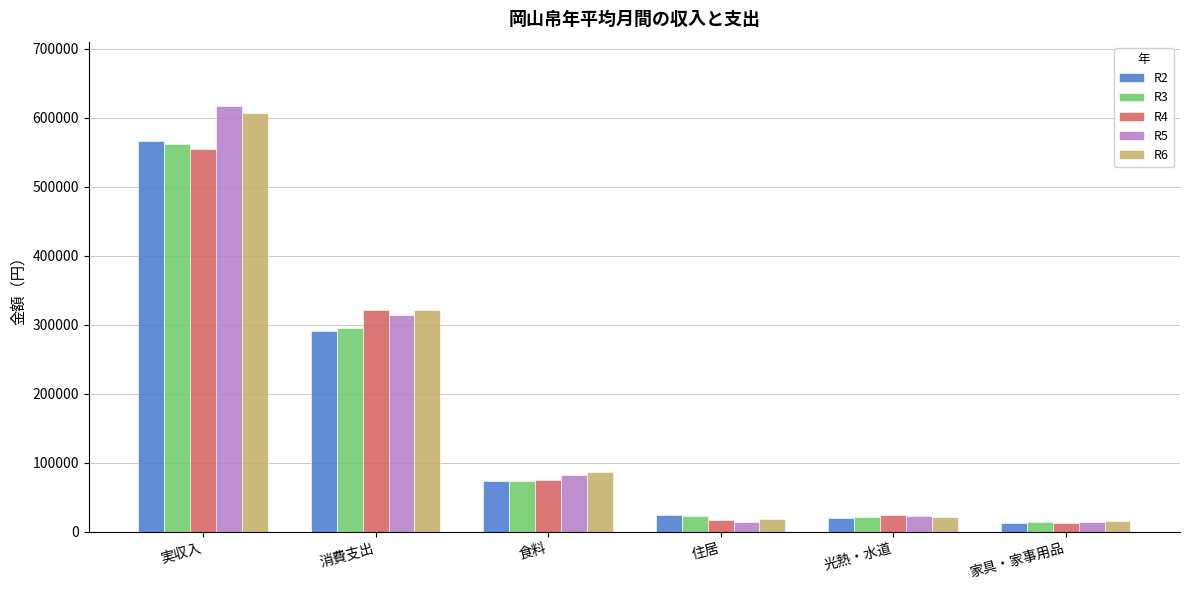

Is it true that R2 equals 87103 at 消費支出?

False